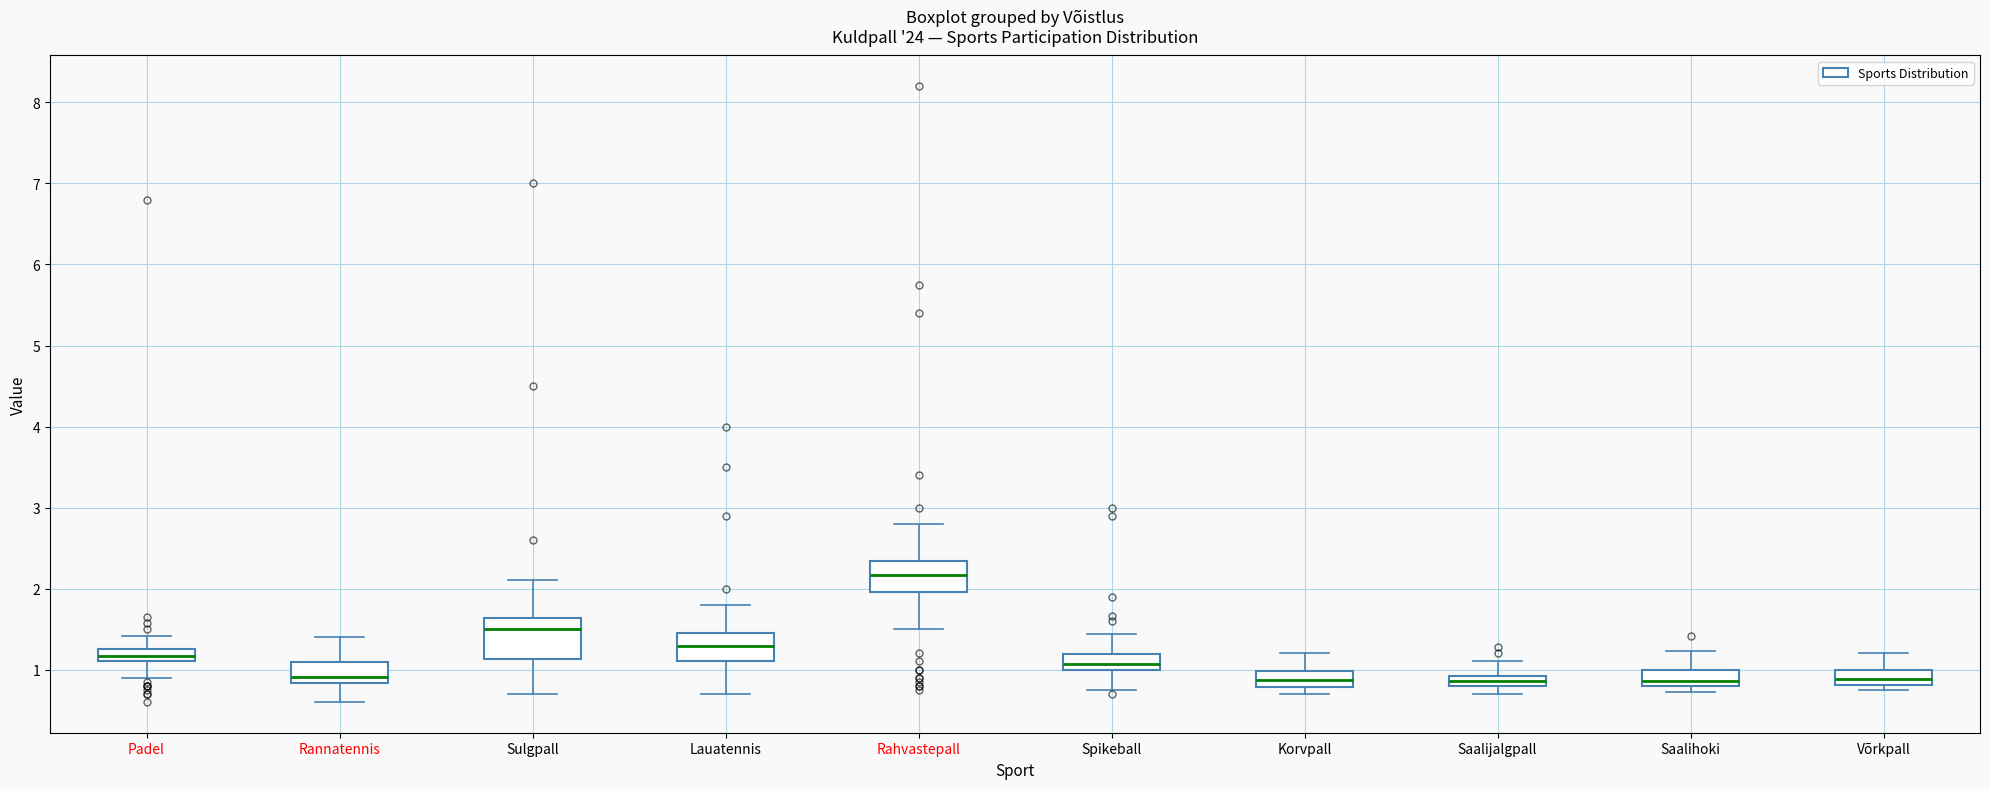

Which box's median line is the highest?

Rahvastepall